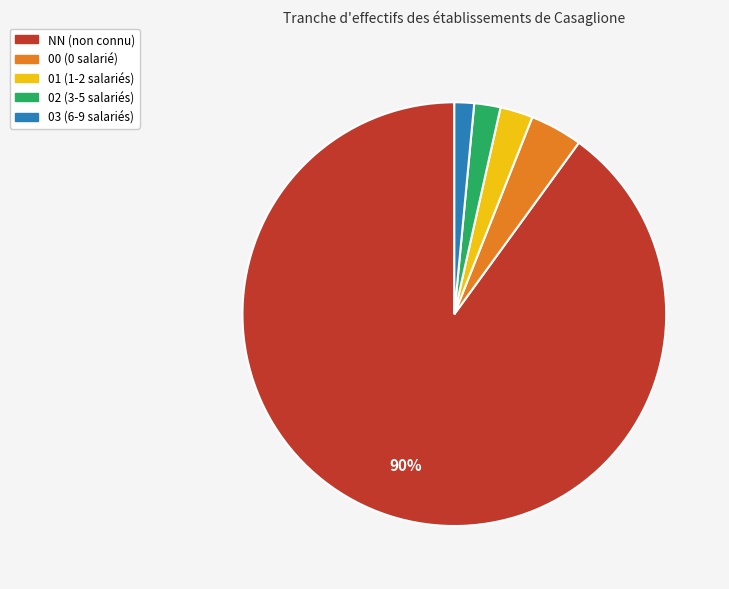

To the nearest percent, what is the difference between the largest and smallest slice percentages?

88%